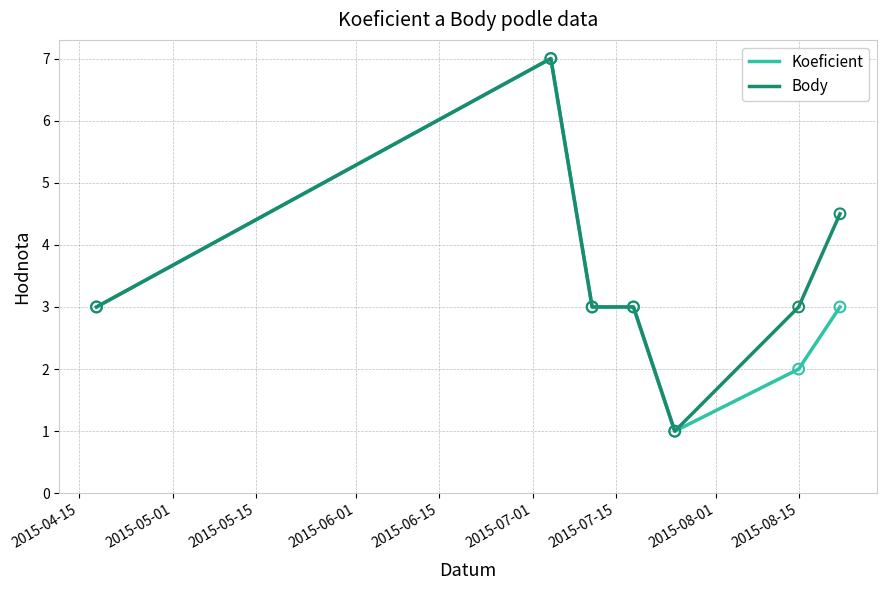

Which series has the largest total across all categories?

Body